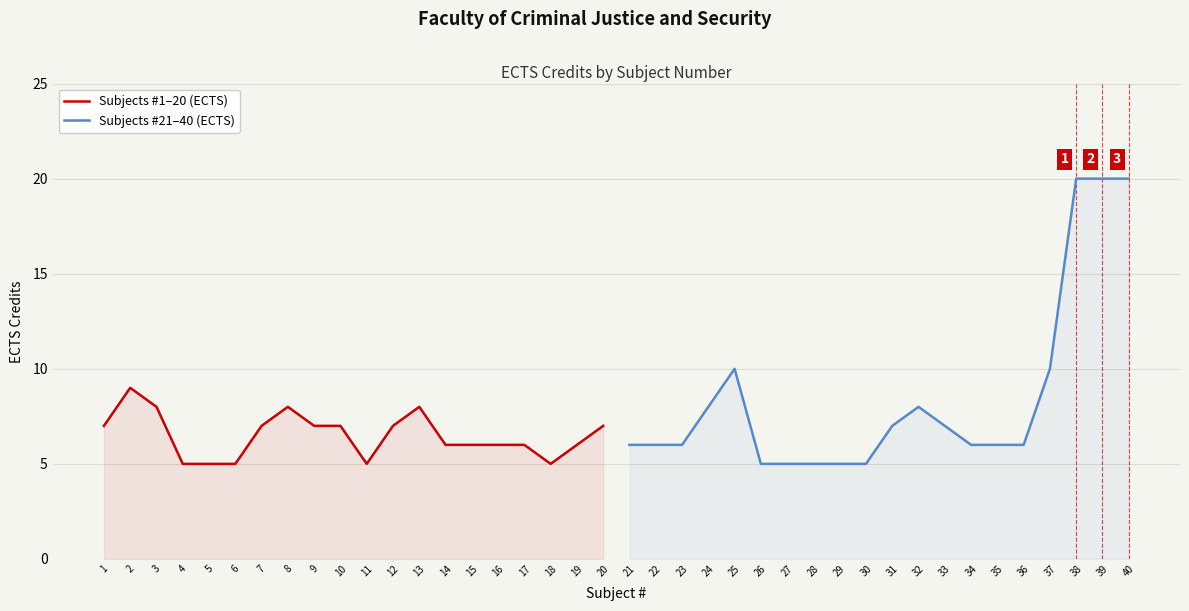

How many lines are shown in the chart?

2